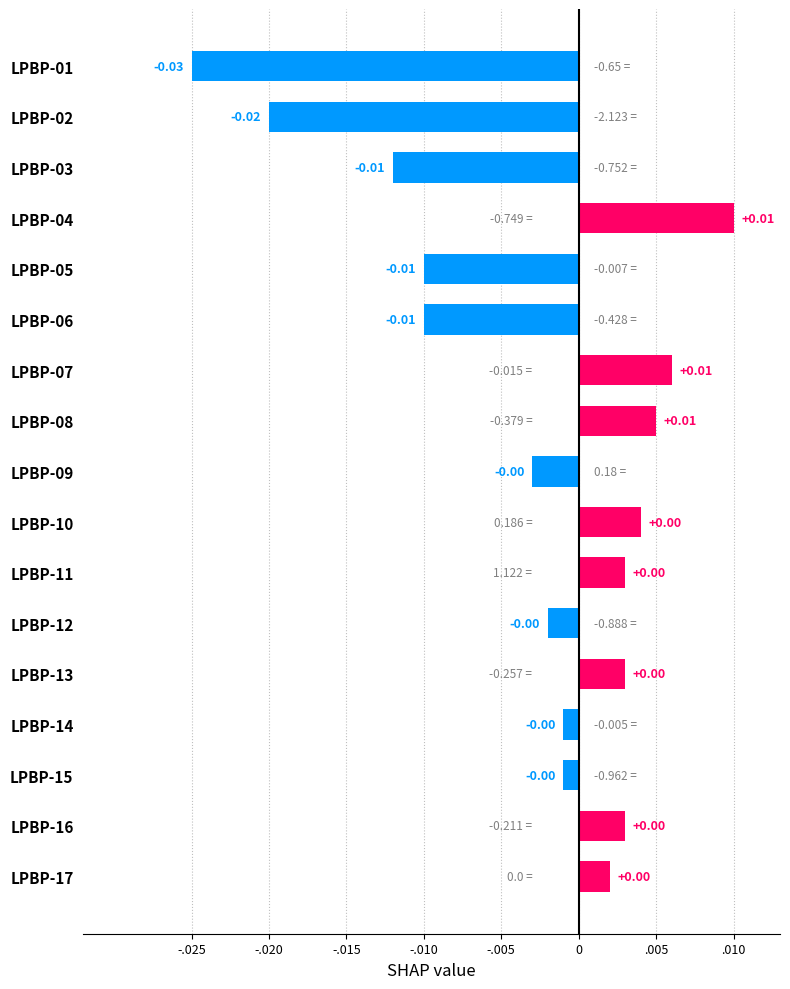

Does the chart contain stacked bars?

No